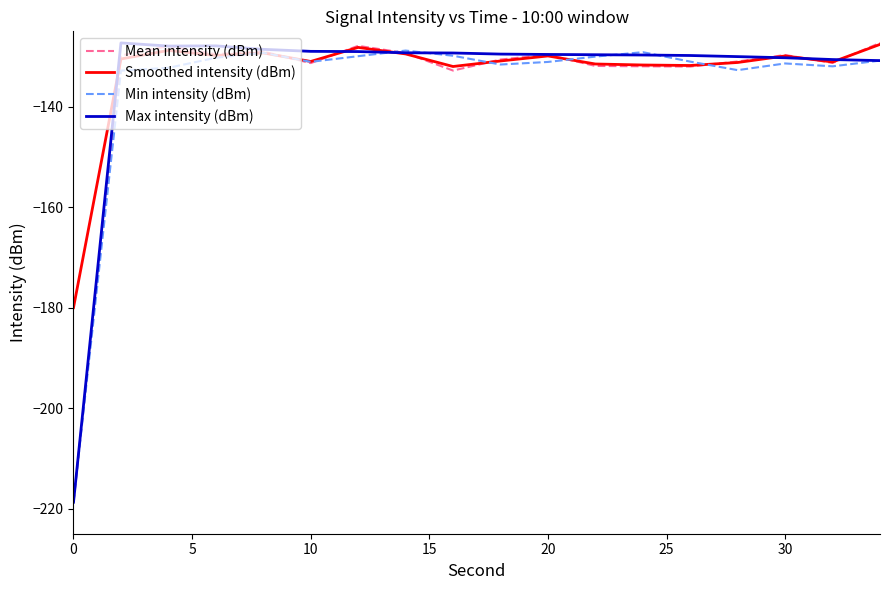

What is the sum of all Smoothed intensity (dBm) values?

-2394.7